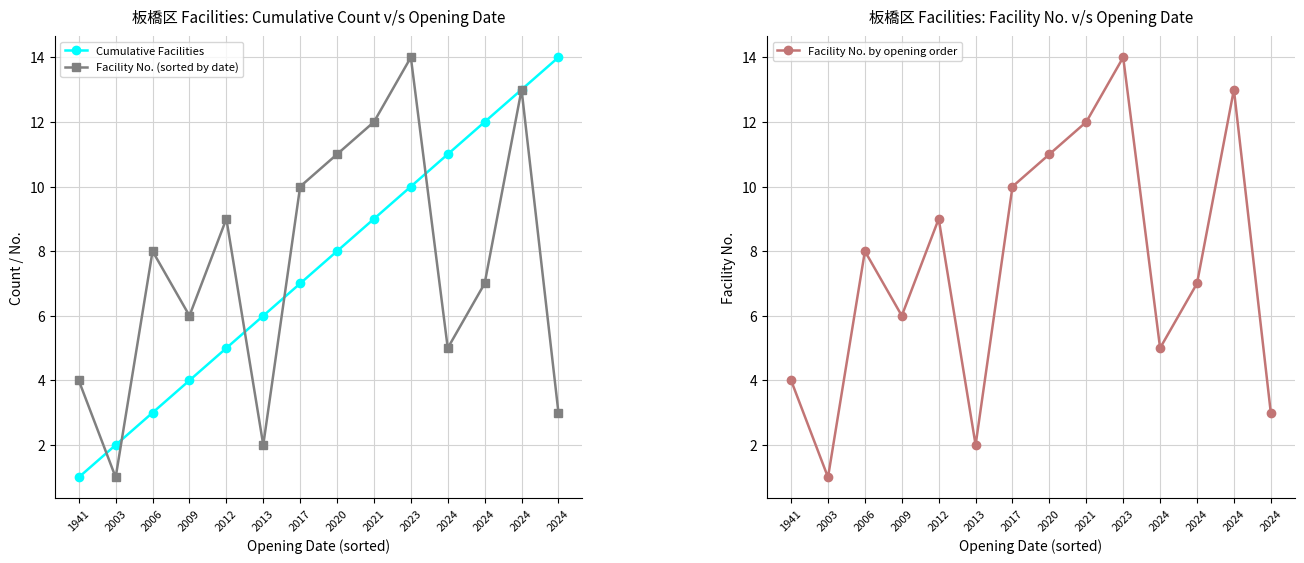

True or false: Facility No. by opening order has a value of 23 at 2023.

False